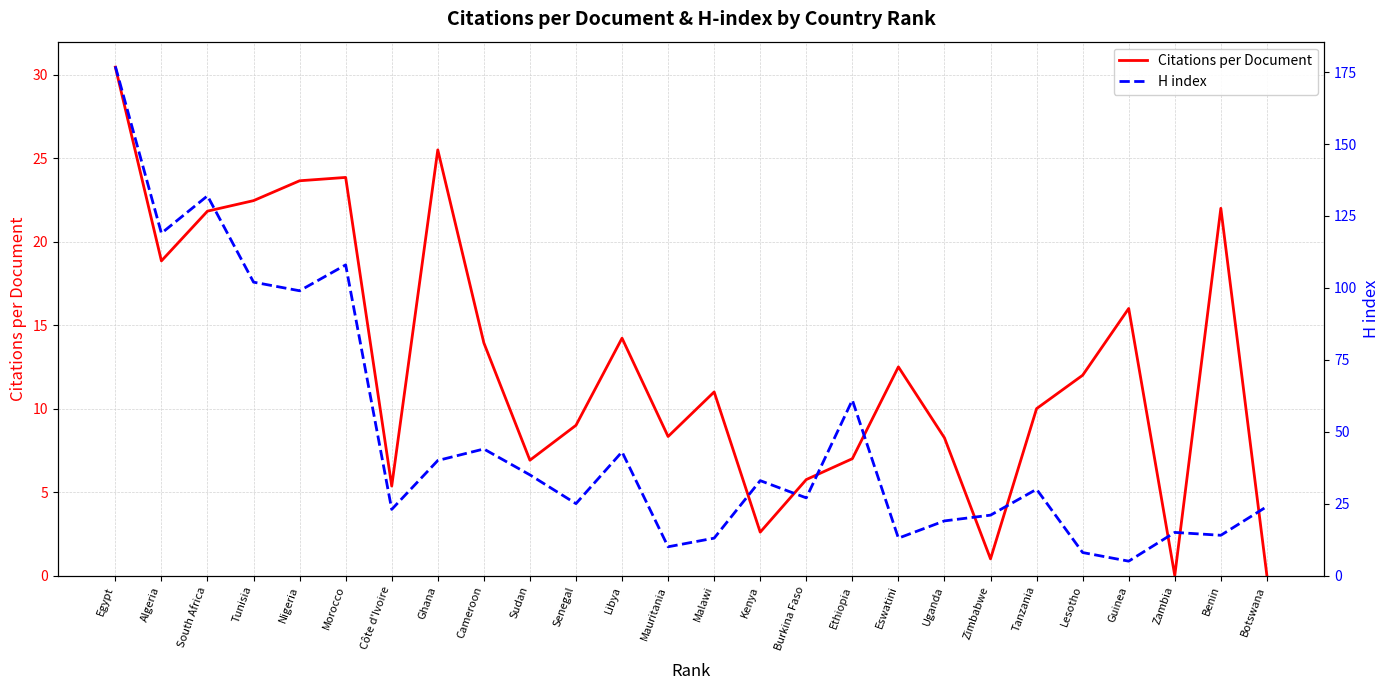

What is the difference between the highest and lowest values at Kenya?

30.4